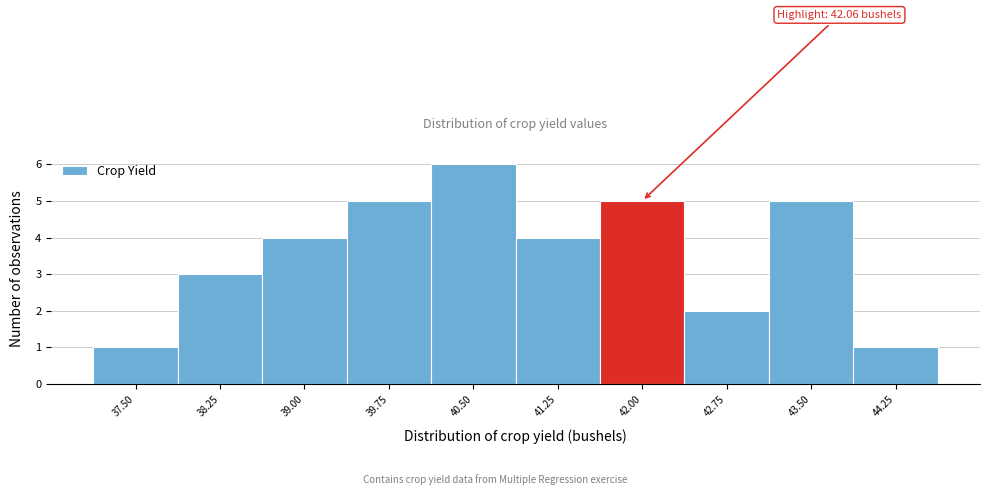

Reading left to right, extract all data points from this chart.

37.50=1	38.25=3	39.00=4	39.75=5	40.50=6	41.25=4	42.00=5	42.75=2	43.50=5	44.25=1